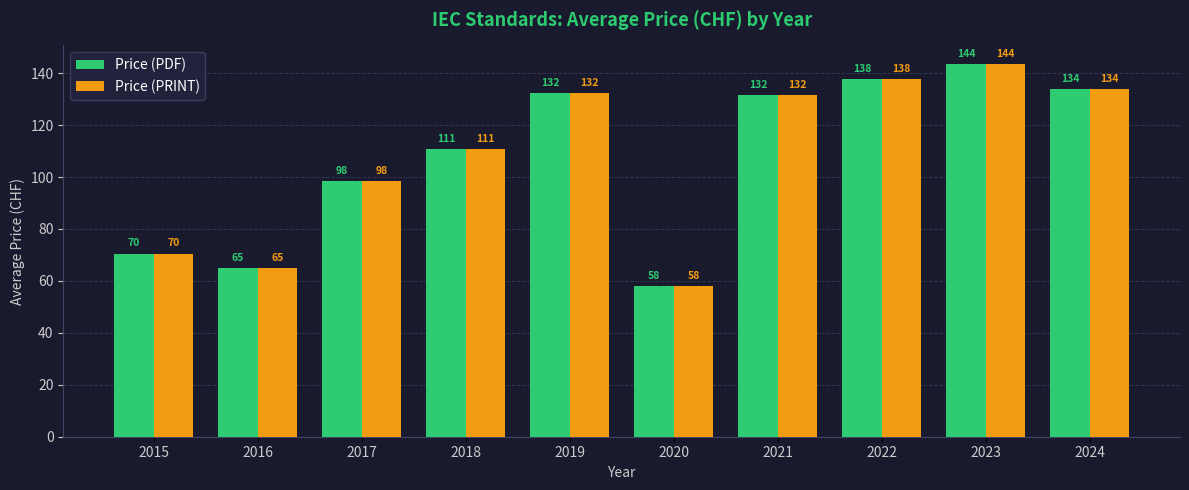

What is the maximum value for Price (PDF)?

143.5